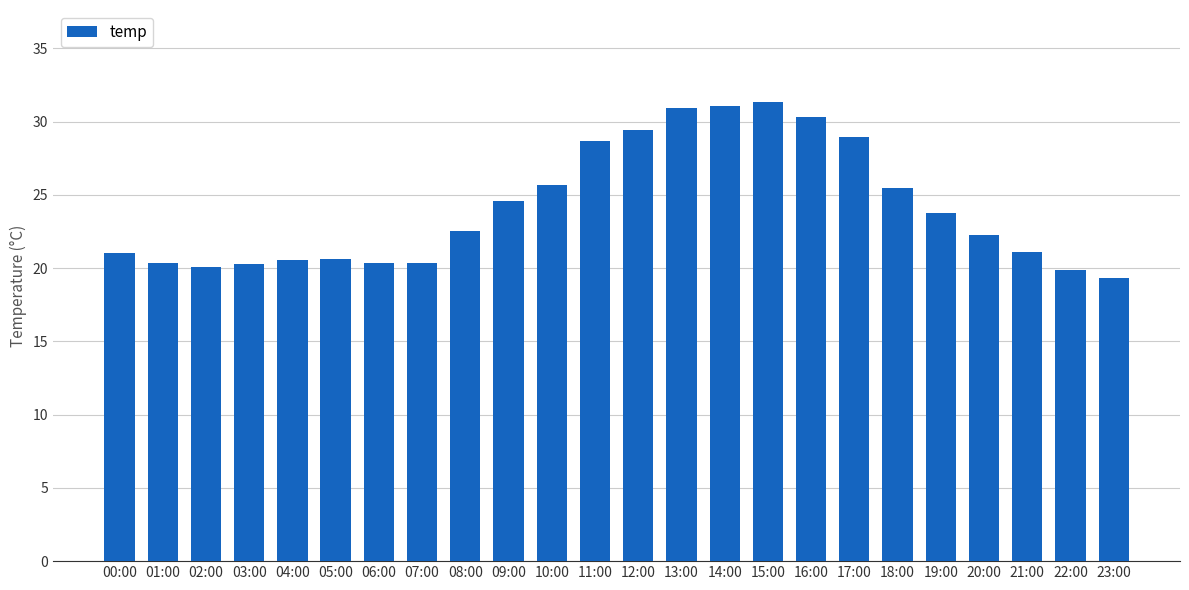

What is the average value?

24.1